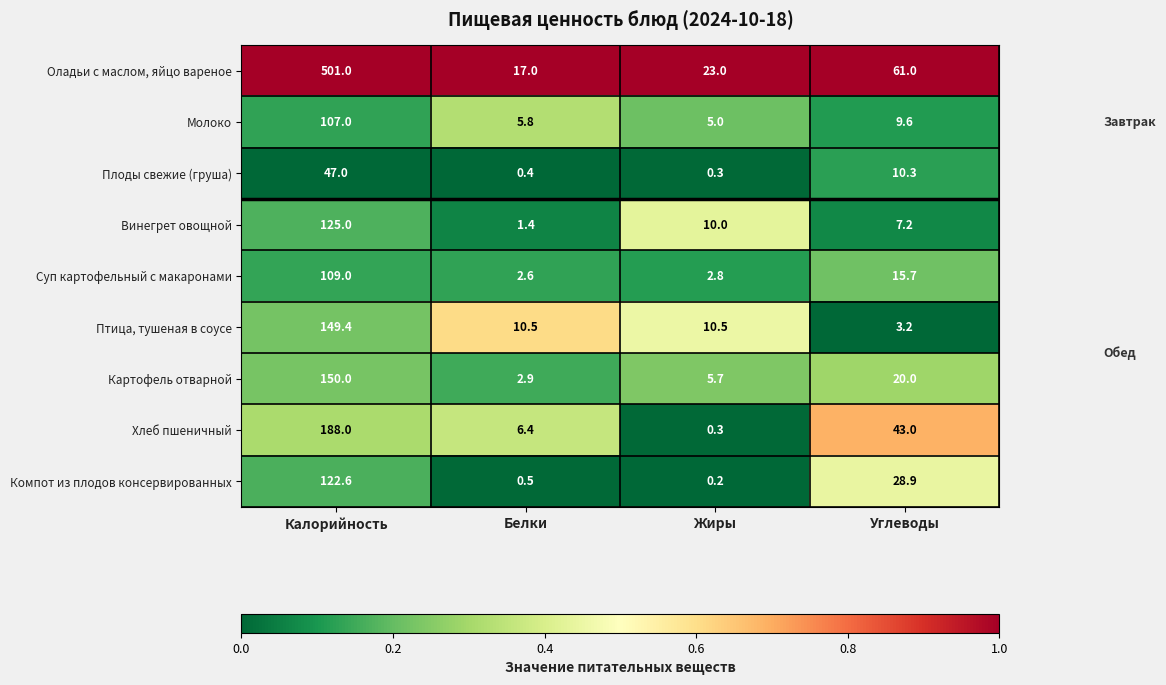

The value of Винегрет овощной at Белки is 0.6. True or false?

False